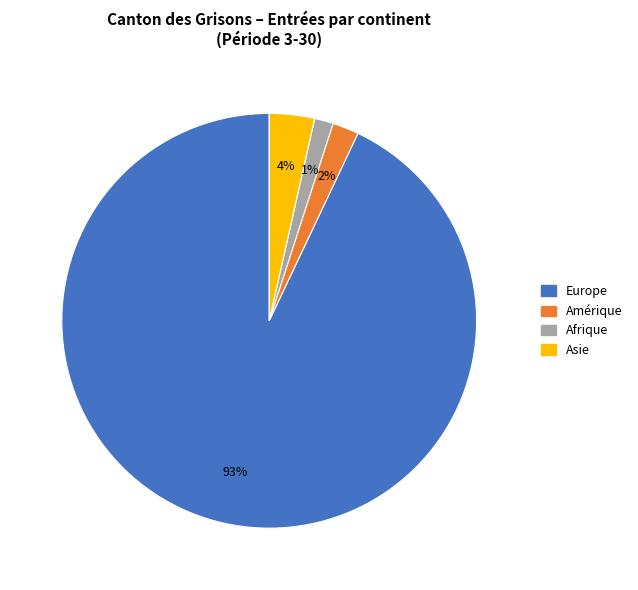

How many segments does this pie chart have?

4